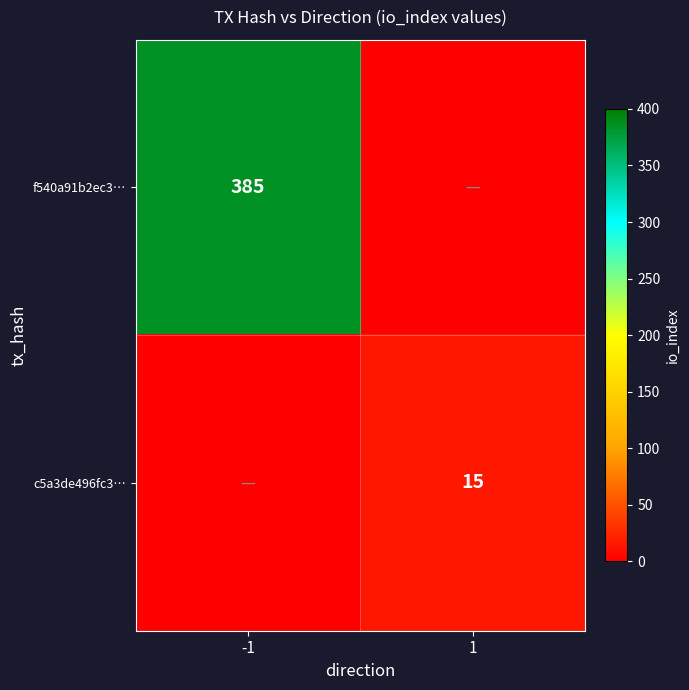

Is it true that f540a91b2ec3… equals 385 at -1?

True